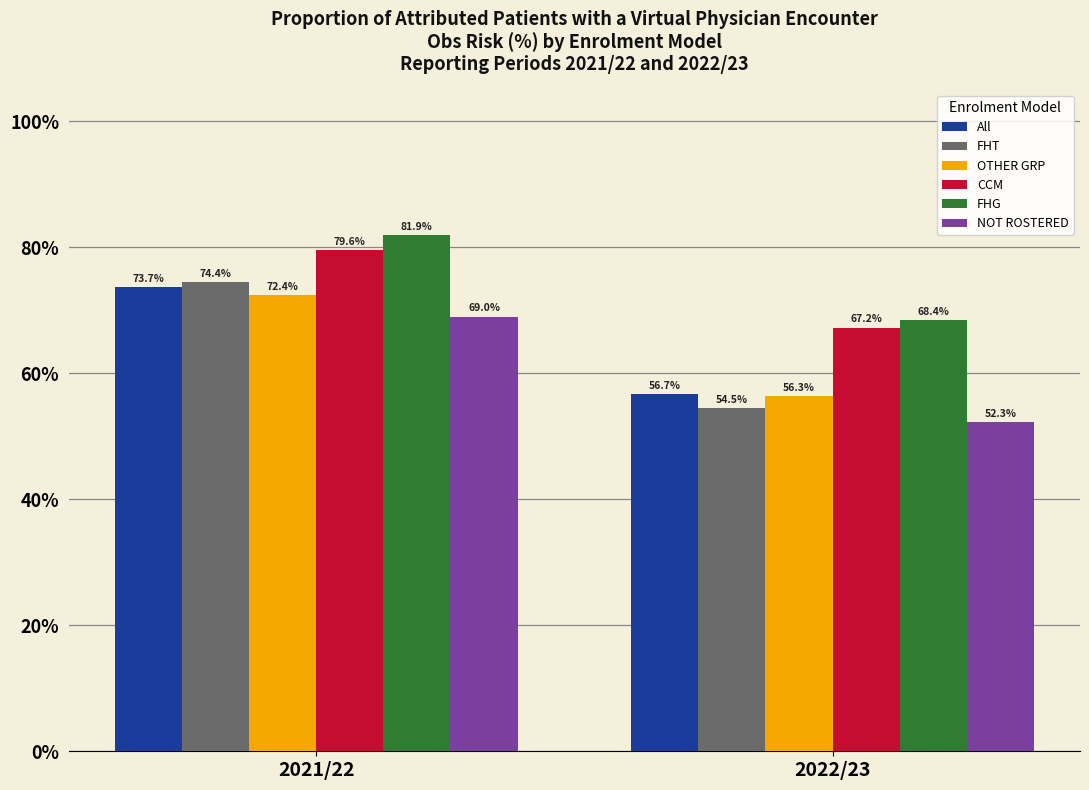

At which label does FHG reach its peak?

2021/22